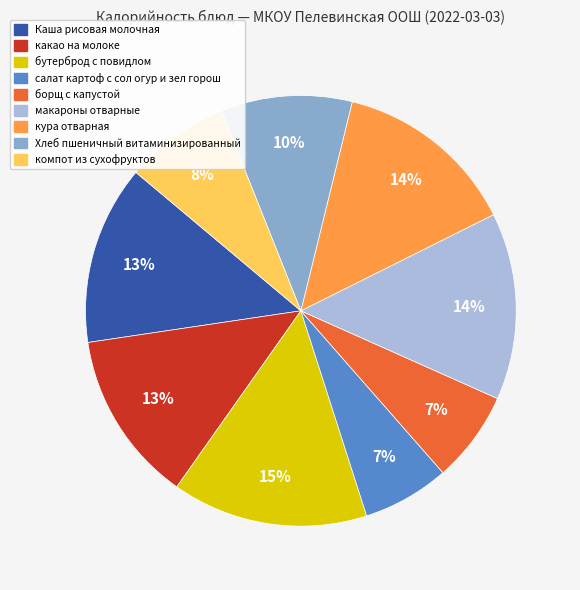

How many slices are in this pie chart?

9